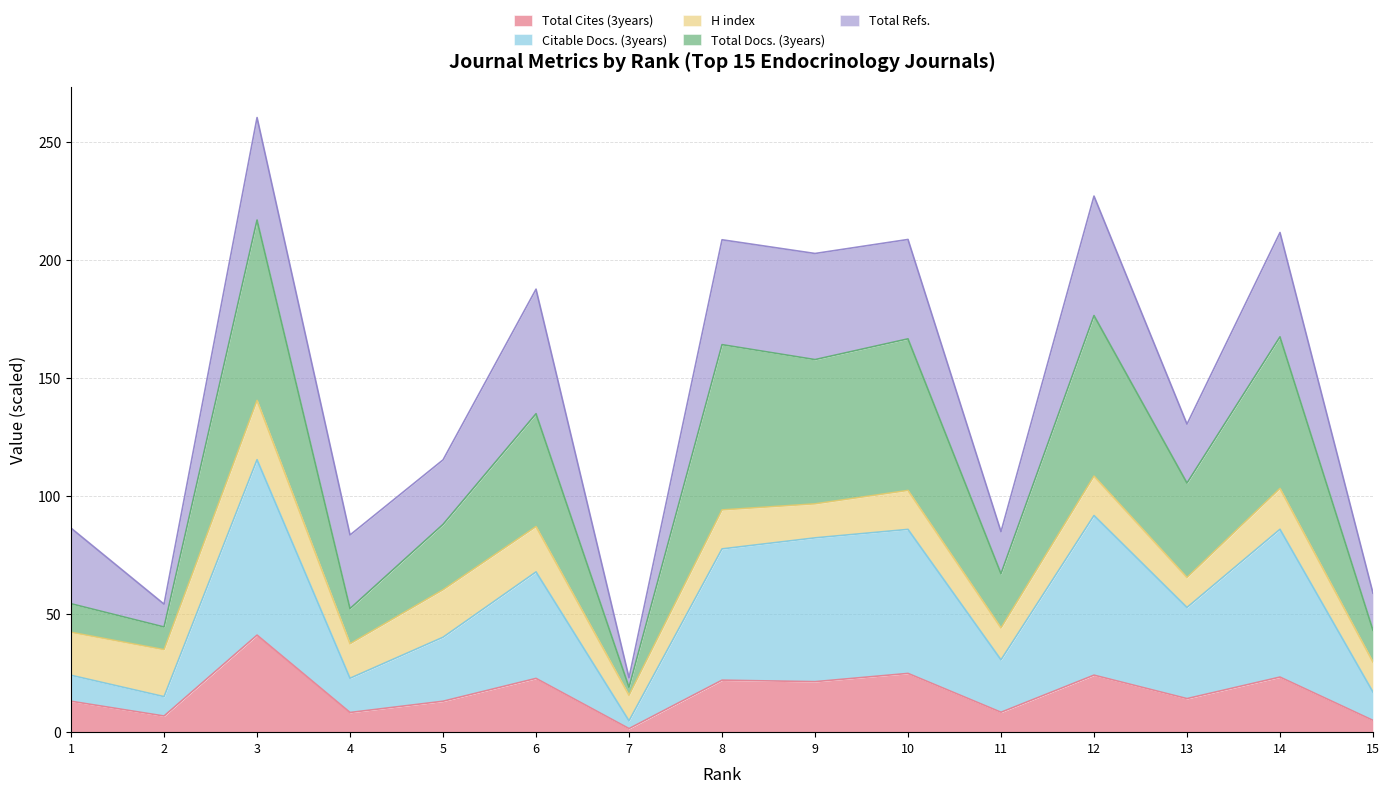

What is the sum of all Total Cites (3years) values?

250.1